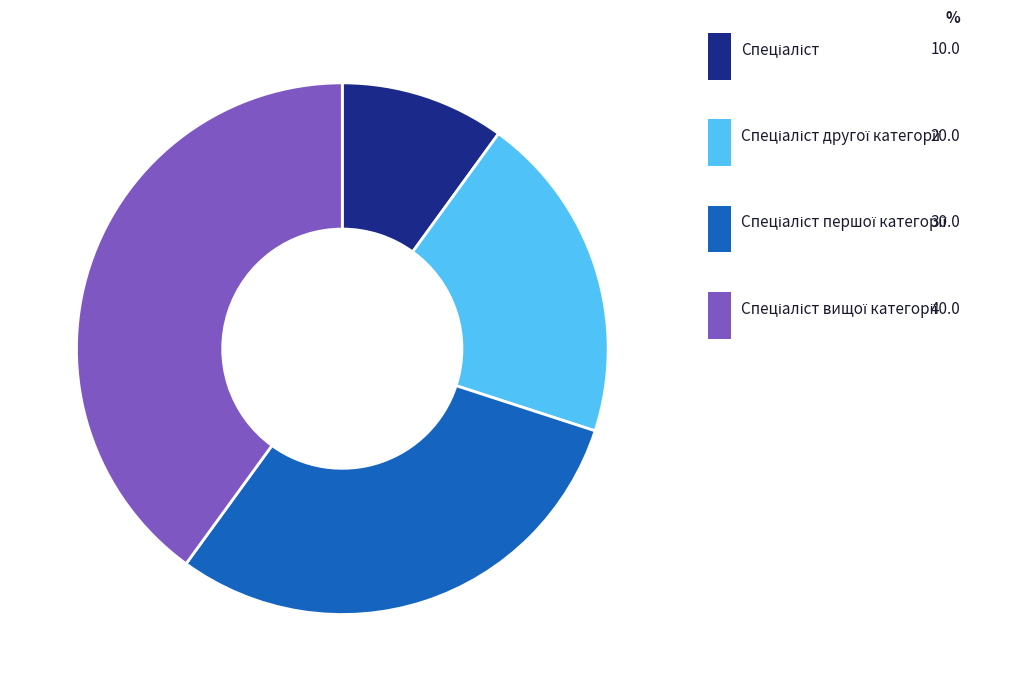

How many slices are in this pie chart?

4